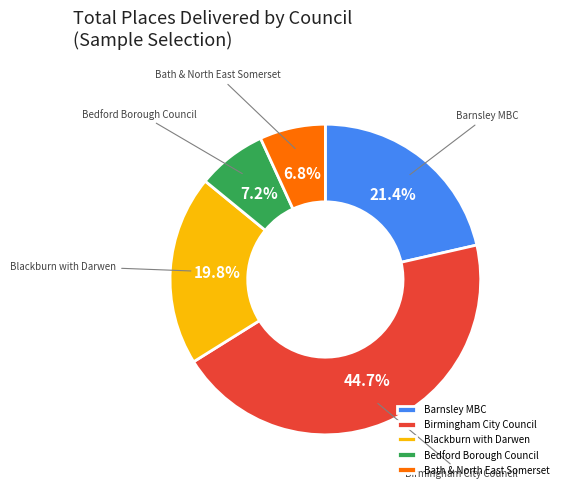

How many slices are in this pie chart?

5